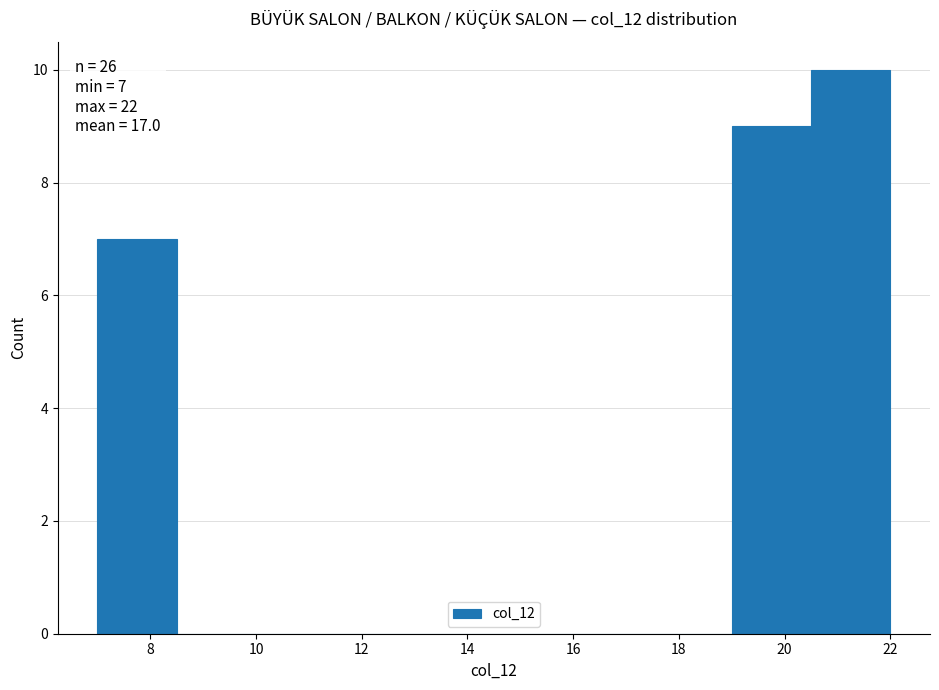

Which range on the x-axis has the tallest bar?

20.5 to 22.0